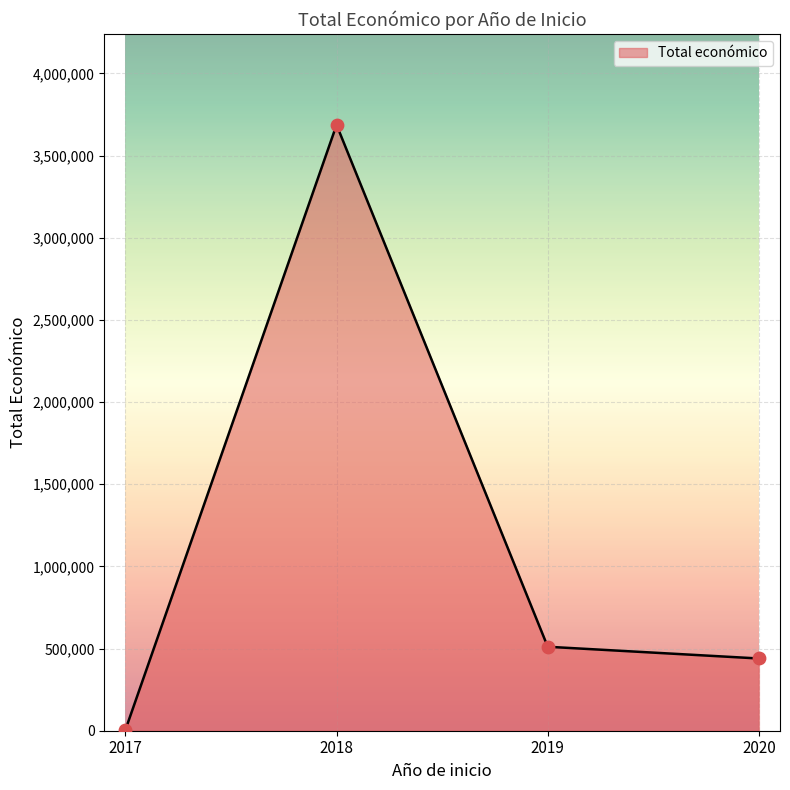

Approximately how many times larger is the value at 2020 compared to 2018?

0.1